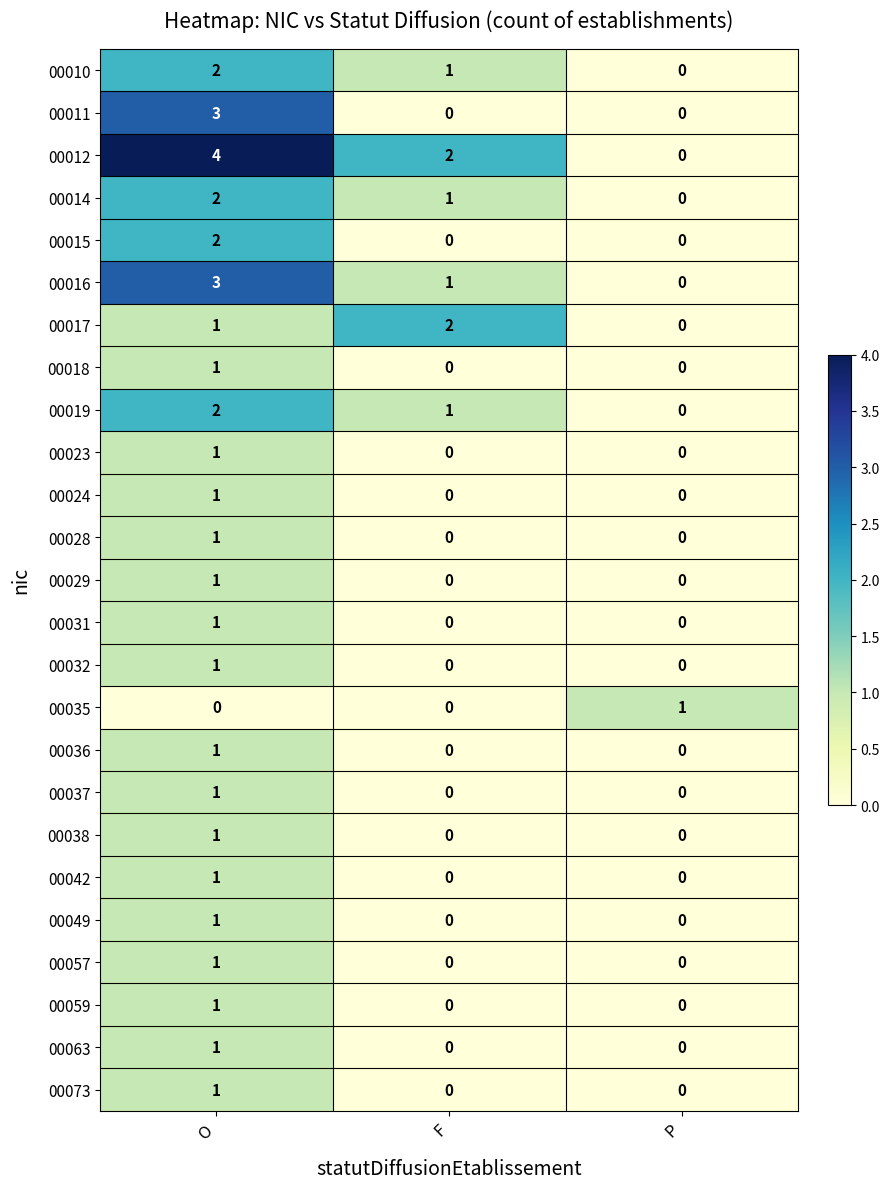

Which series has the widest spread of values?

00012